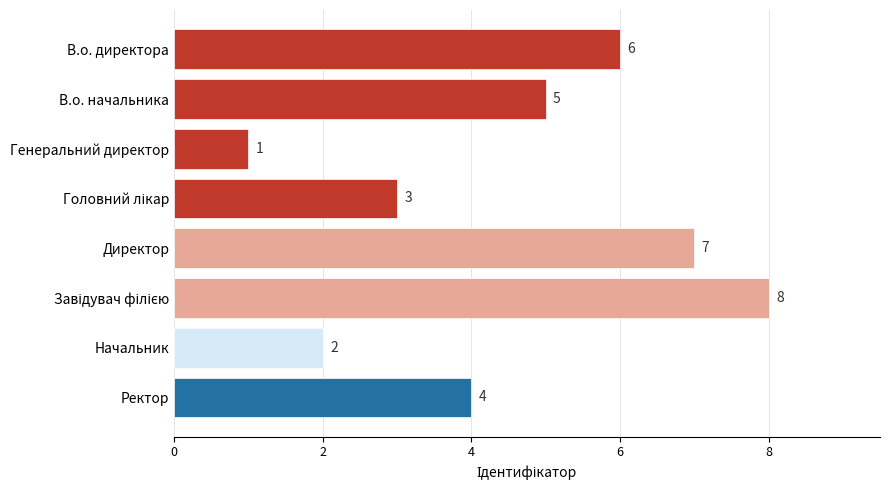

At which label is the value closest to 4?

Ректор